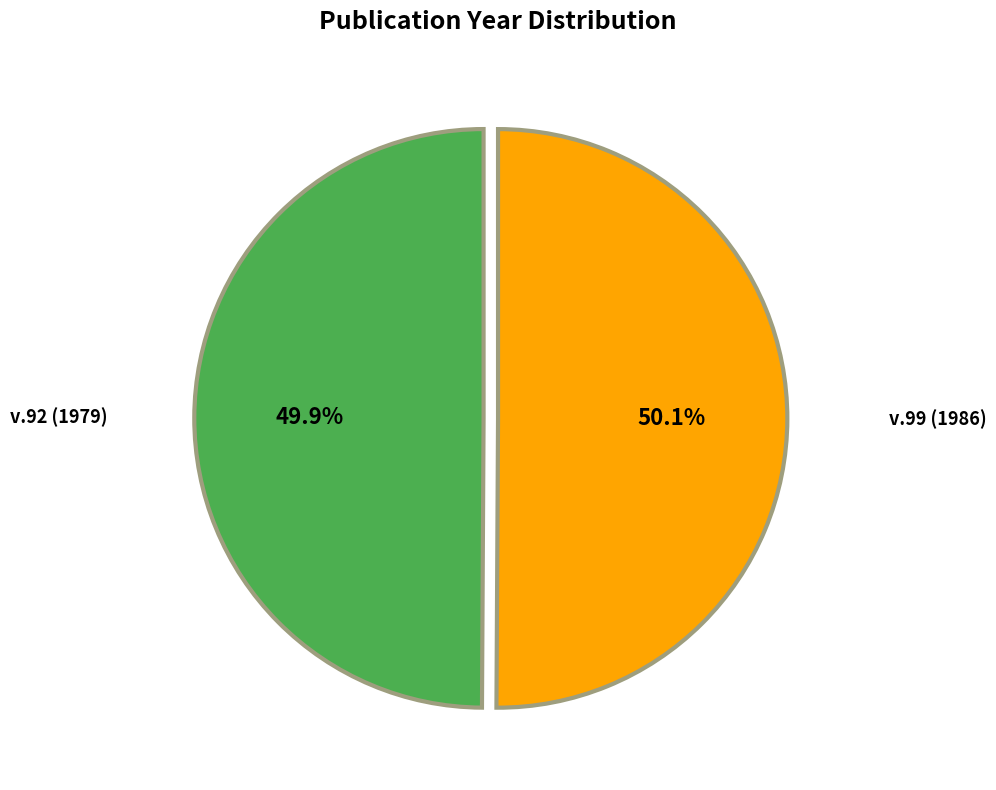

What percentage is NOT represented by v.92 (1979)?

50.1%